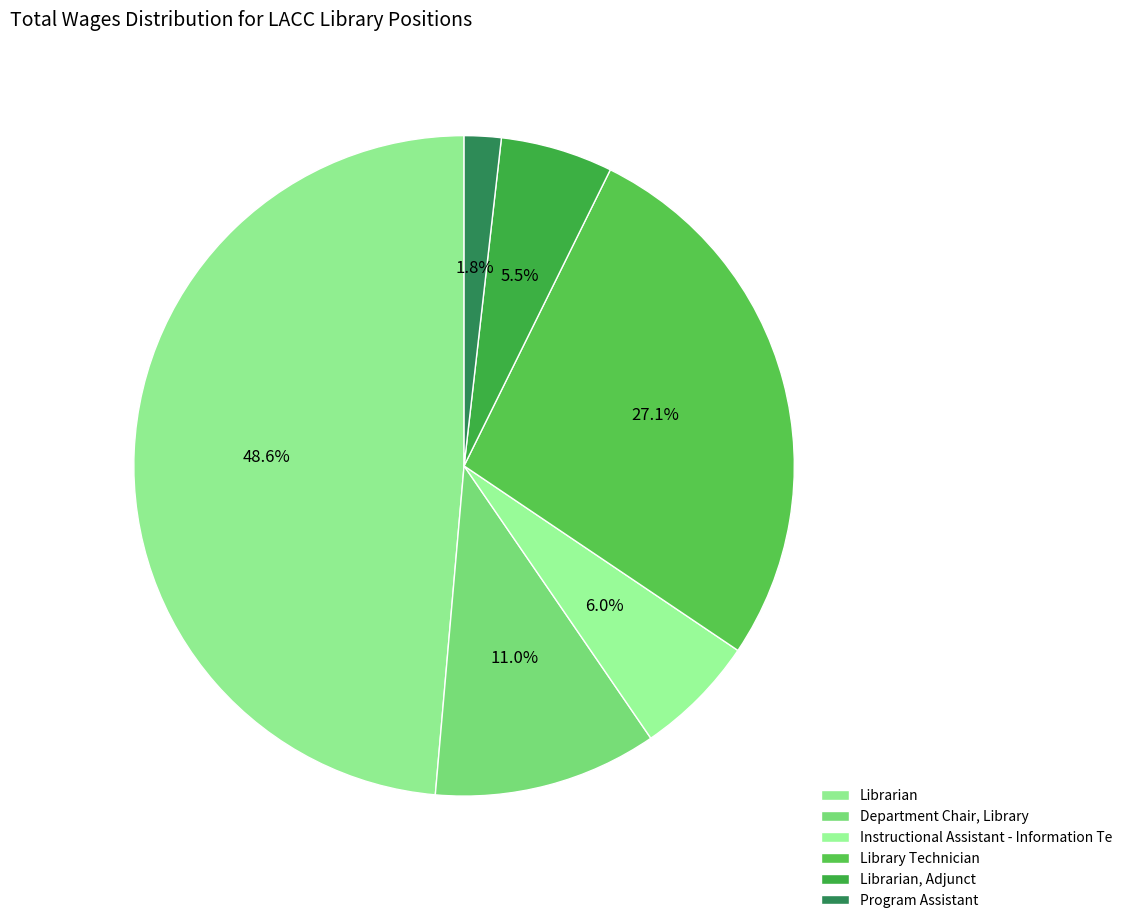

The Librarian, Adjunct slice represents 1% of the pie. True or false?

False